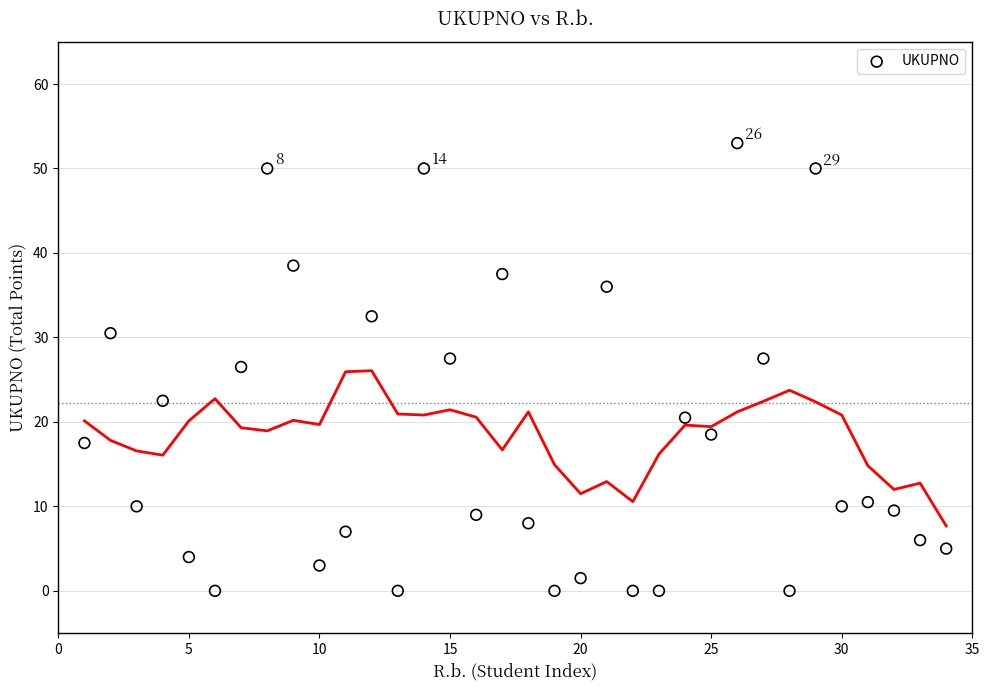

What is the range of Y values (max minus min)?

53.0